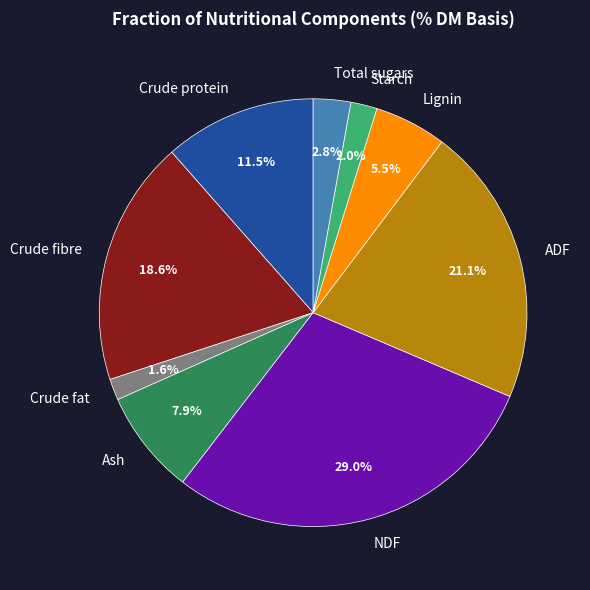

Which has a higher value, Crude fibre or Crude fat?

Crude fibre